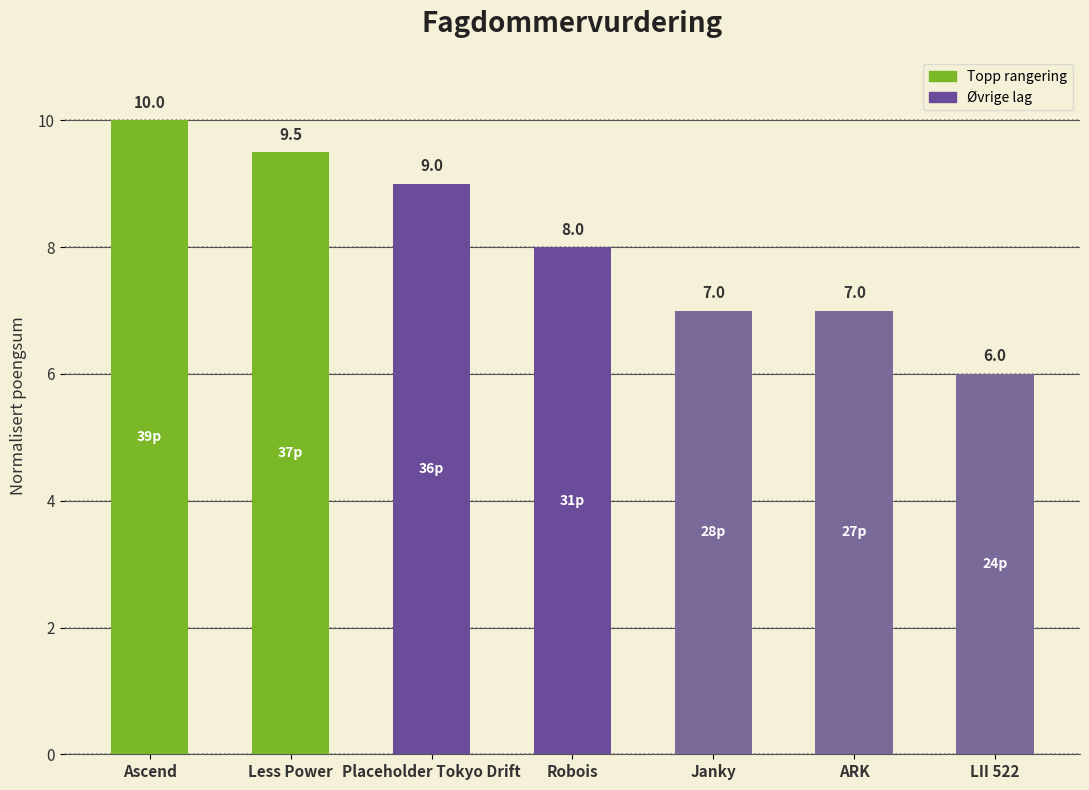

Which label corresponds to the smallest value in the chart?

LII 522